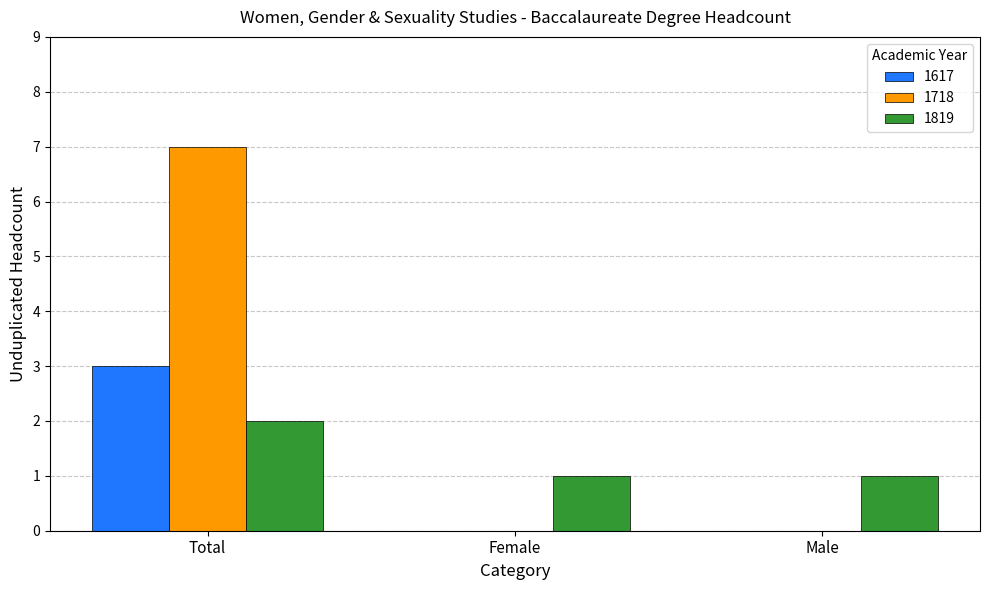

Read the 1819 value at Total.

2